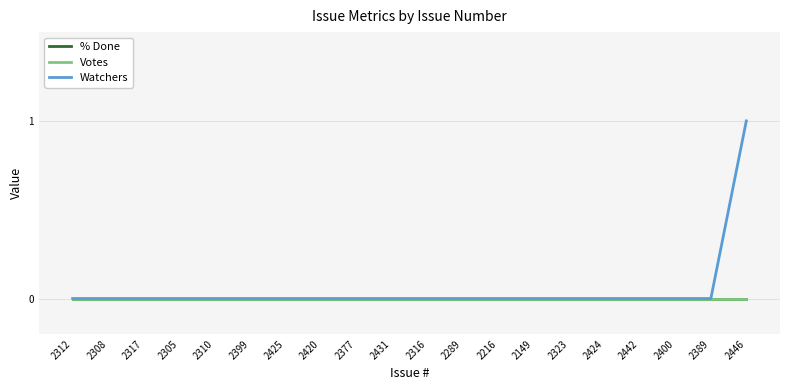

How many lines are shown in the chart?

3